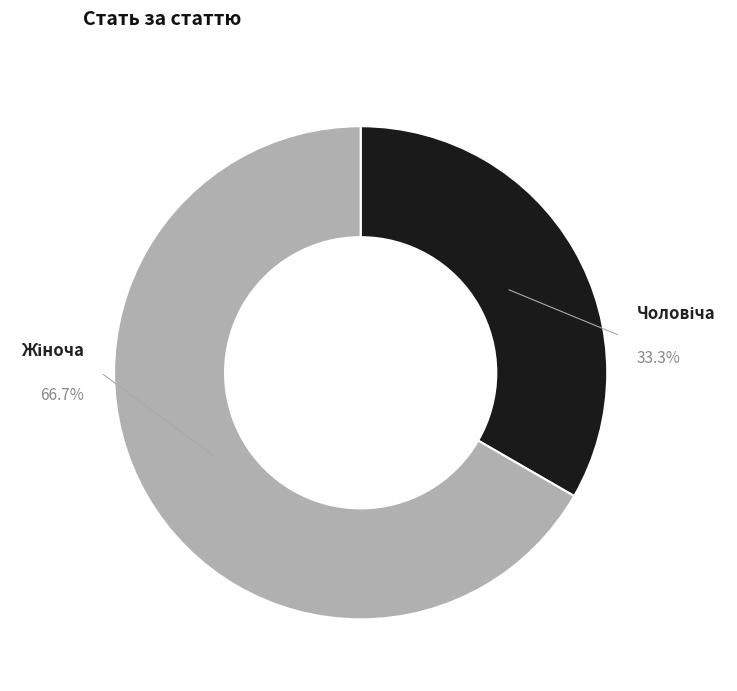

Is there any slice that represents more than half of the pie?

Yes